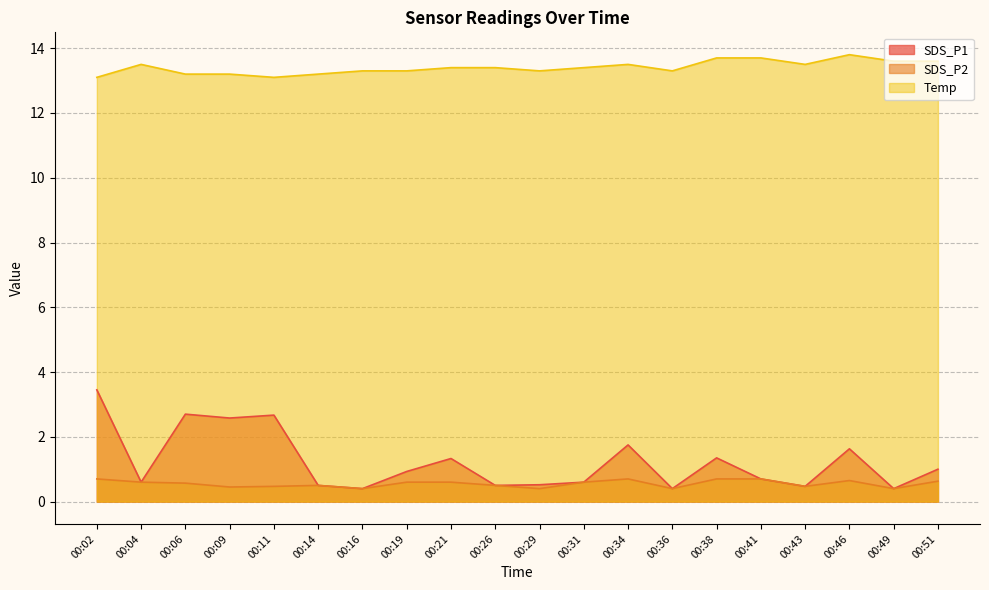

True or false: SDS_P1 has more than 2 interior local peaks.

True